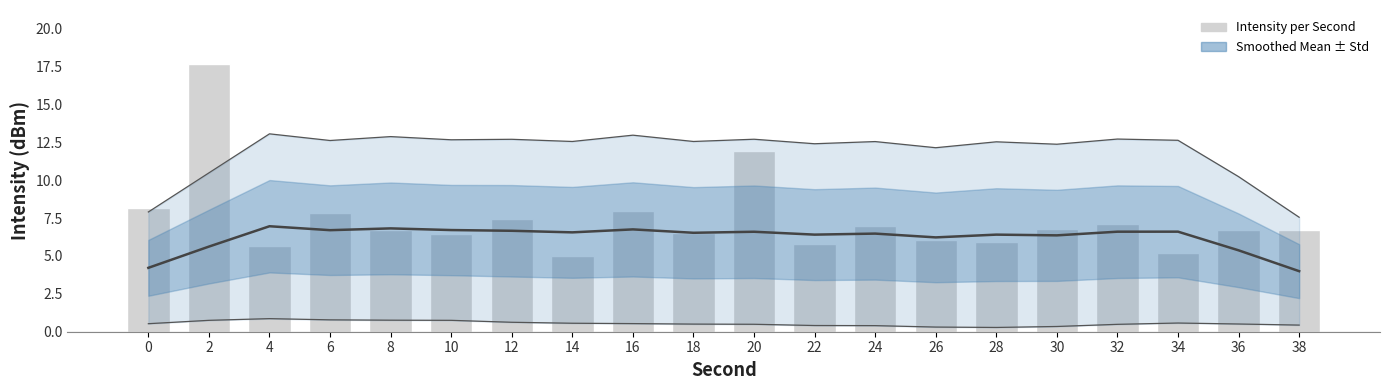

Reading right to left, extract all data points from this chart.

Smoothed Mean: 4.0	5.4	6.6	6.6	6.4	6.4	6.2	6.5	6.4	6.6	6.5	6.8	6.6	6.7	6.7	6.8	6.7	7.0	5.6	4.2
Intensity per Second: 6.7	6.7	5.2	7.1	6.8	5.9	6.1	7.0	5.8	11.9	6.5	8.0	5.0	7.4	6.5	6.7	7.8	5.7	17.7	8.2